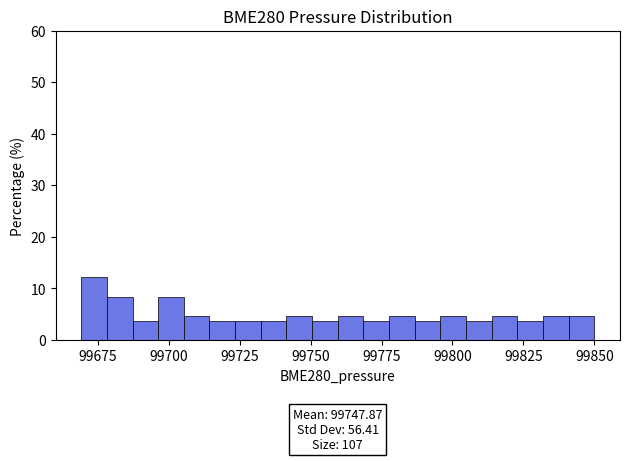

Around what value on the x-axis is the tallest bar? Give the approximate position of its centre, as read against the axis.

99675